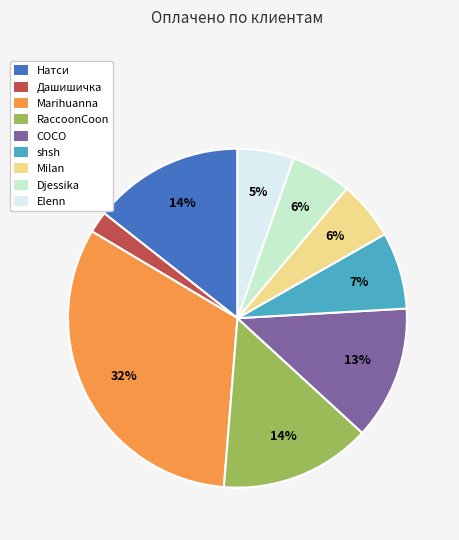

To the nearest percent, what is the average slice percentage?

11%